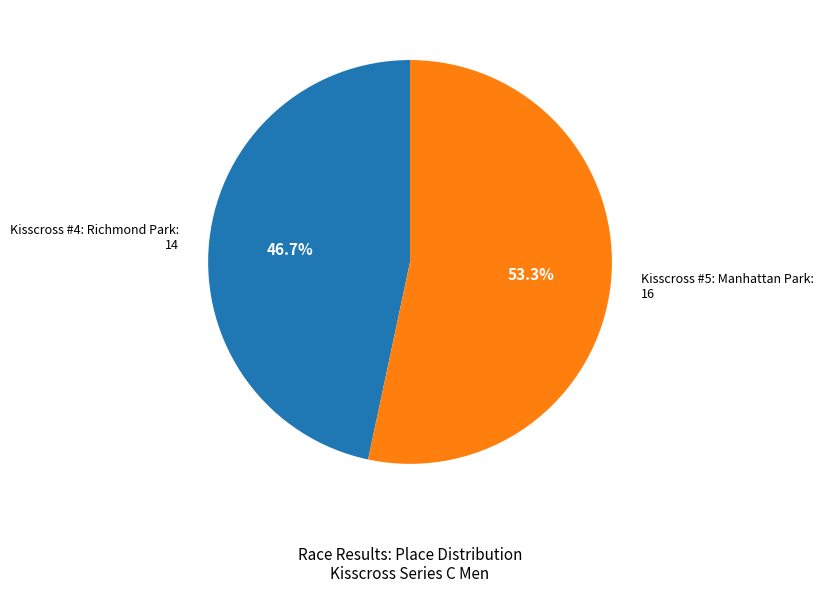

To the nearest percent, what percentage of the pie is Kisscross #5: Manhattan Park?

53%